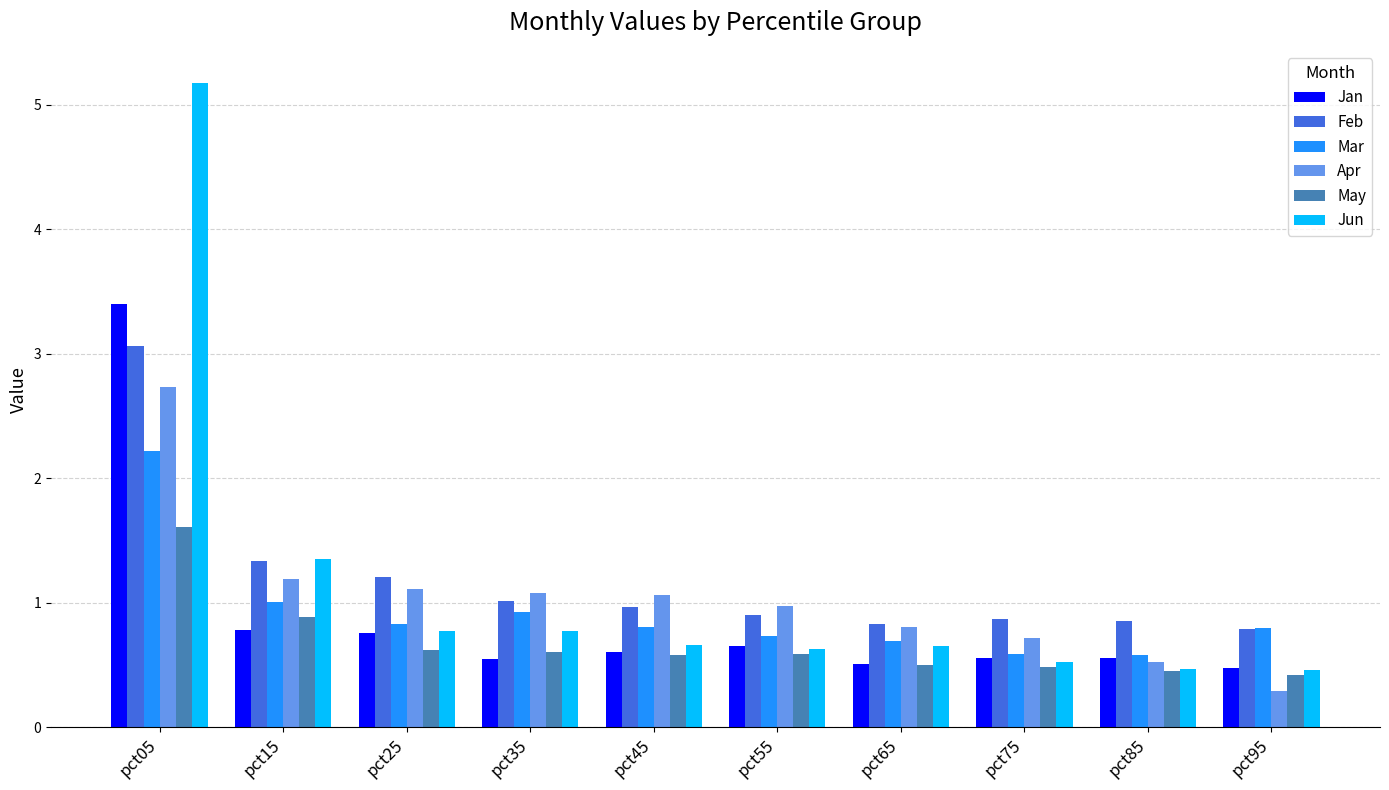

What is the sum of the Jun values at pct15 and pct95?

1.8